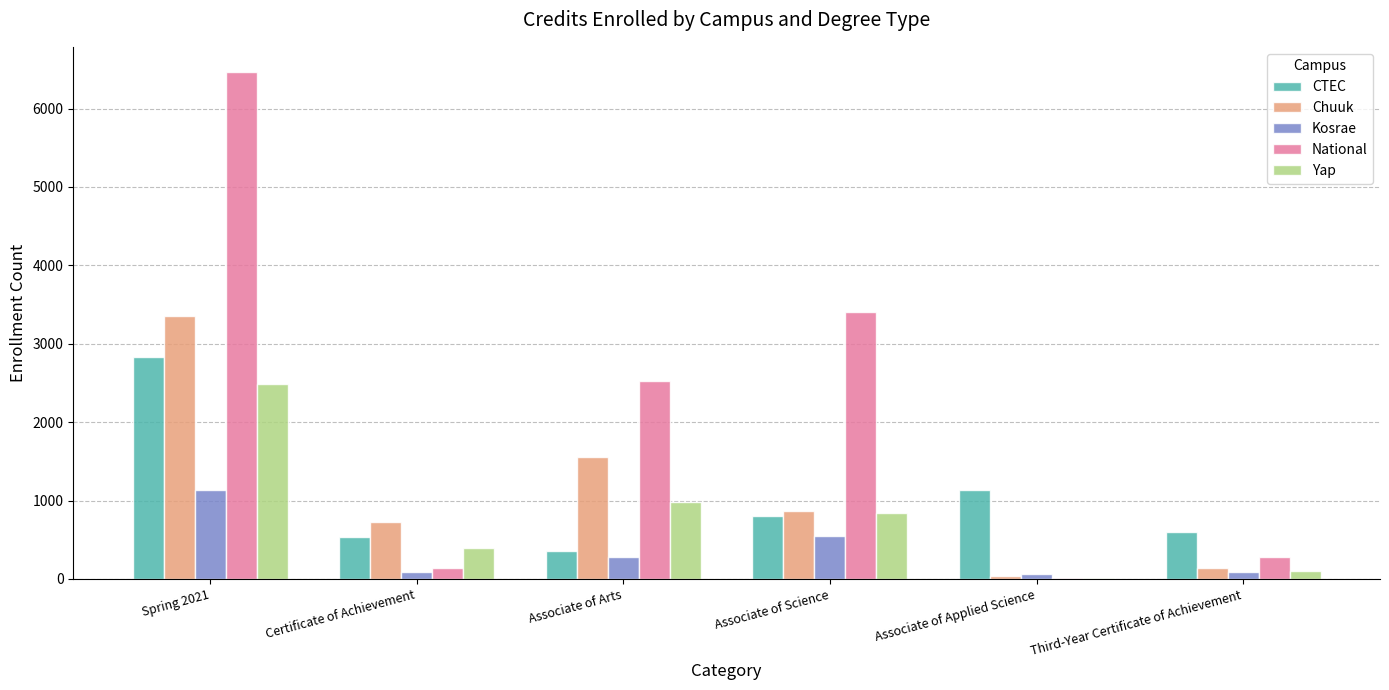

Is it true that National equals 3408 at Associate of Science?

True